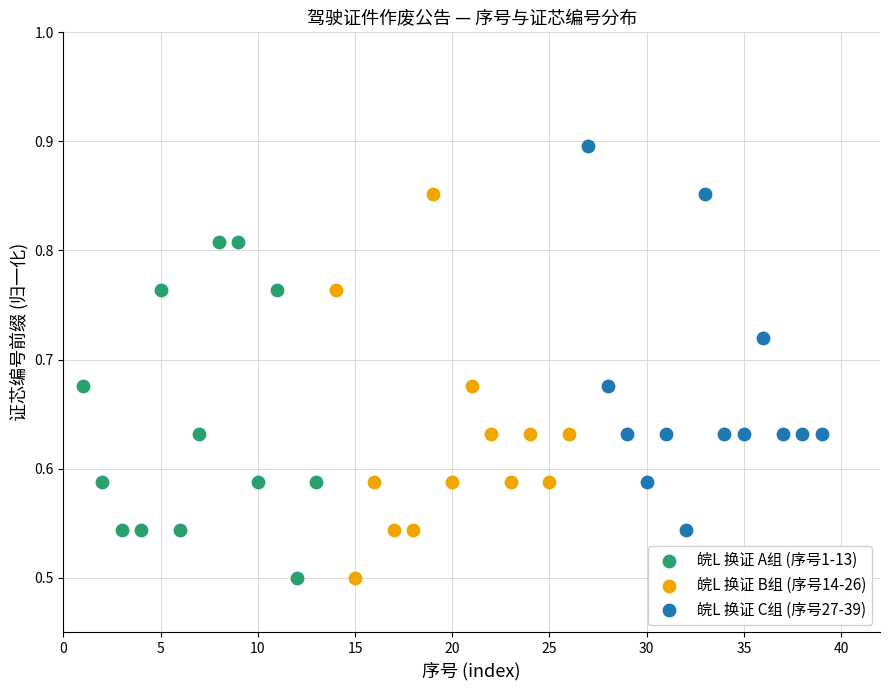

Which series reaches the maximum Y coordinate?

皖L 换证 C组 (序号27-39)